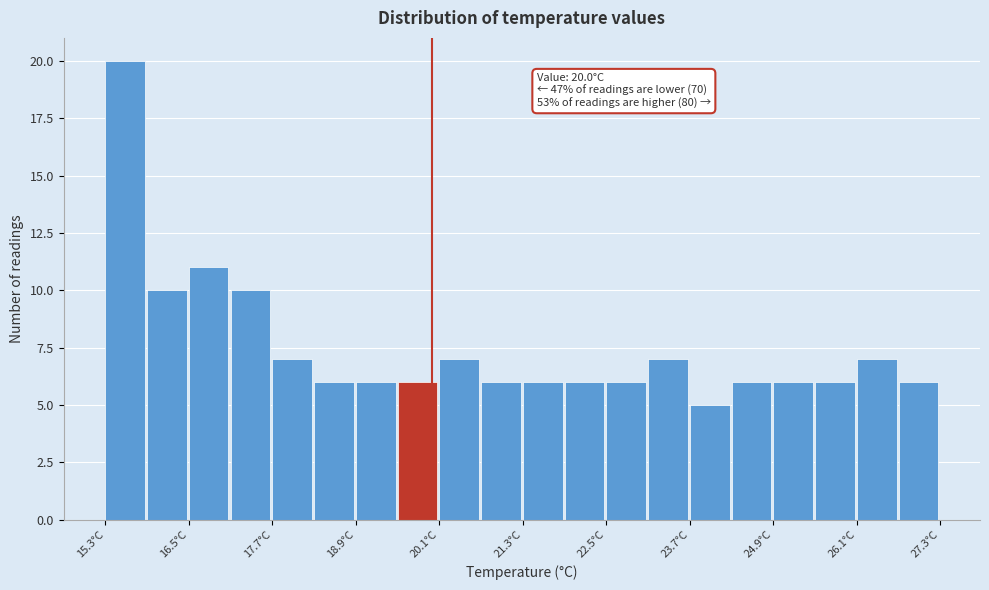

Around what value on the x-axis is the tallest bar? Give the approximate position of its centre, as read against the axis.

15.6